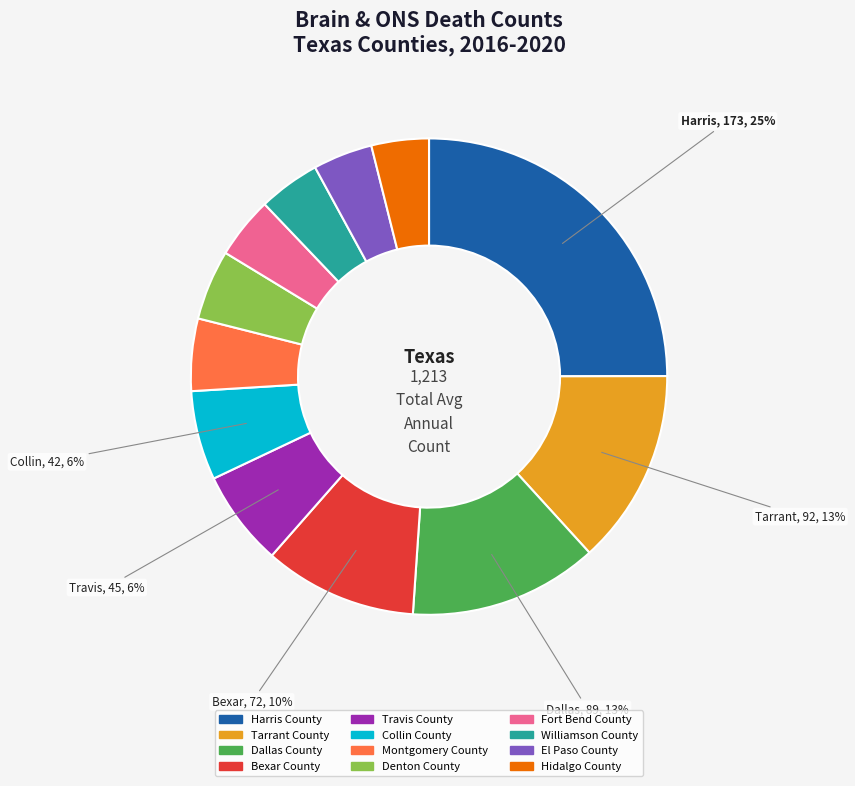

Is there a majority slice in this chart?

No